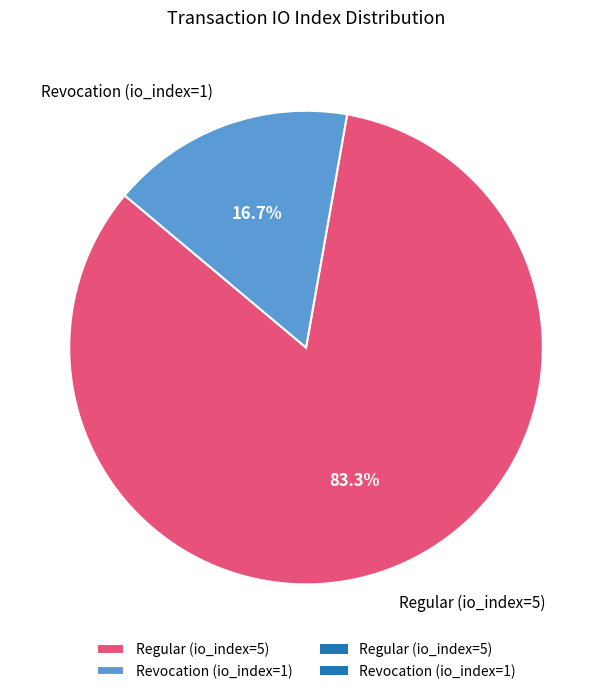

Is it true that Revocation (io_index=1) is 17% of the pie?

True